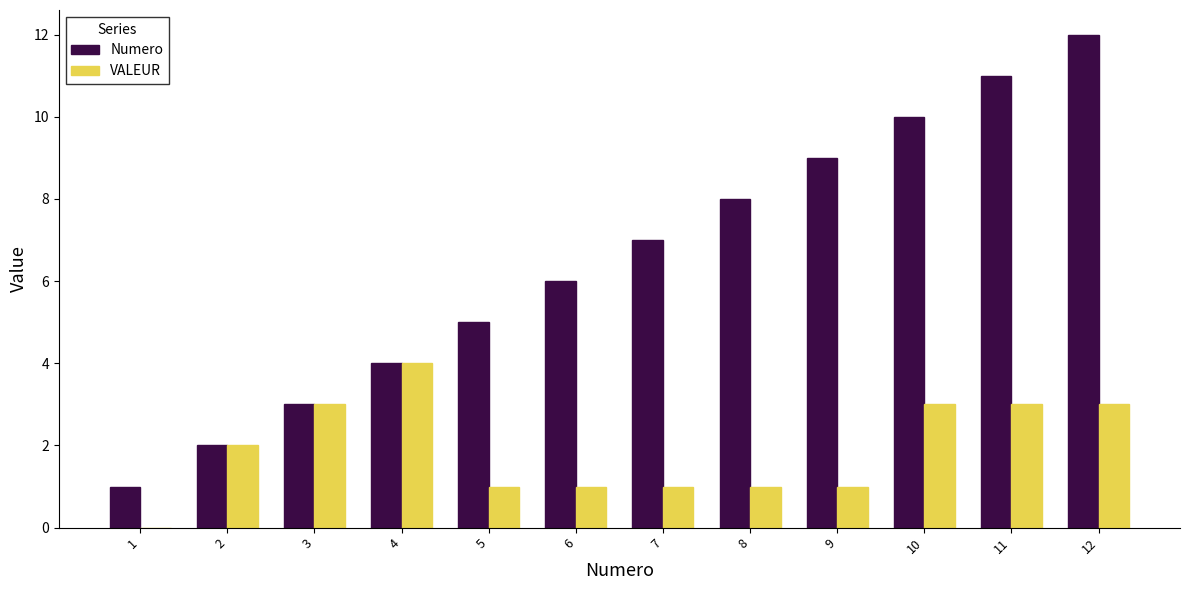

What is the maximum value shown in the chart?

12